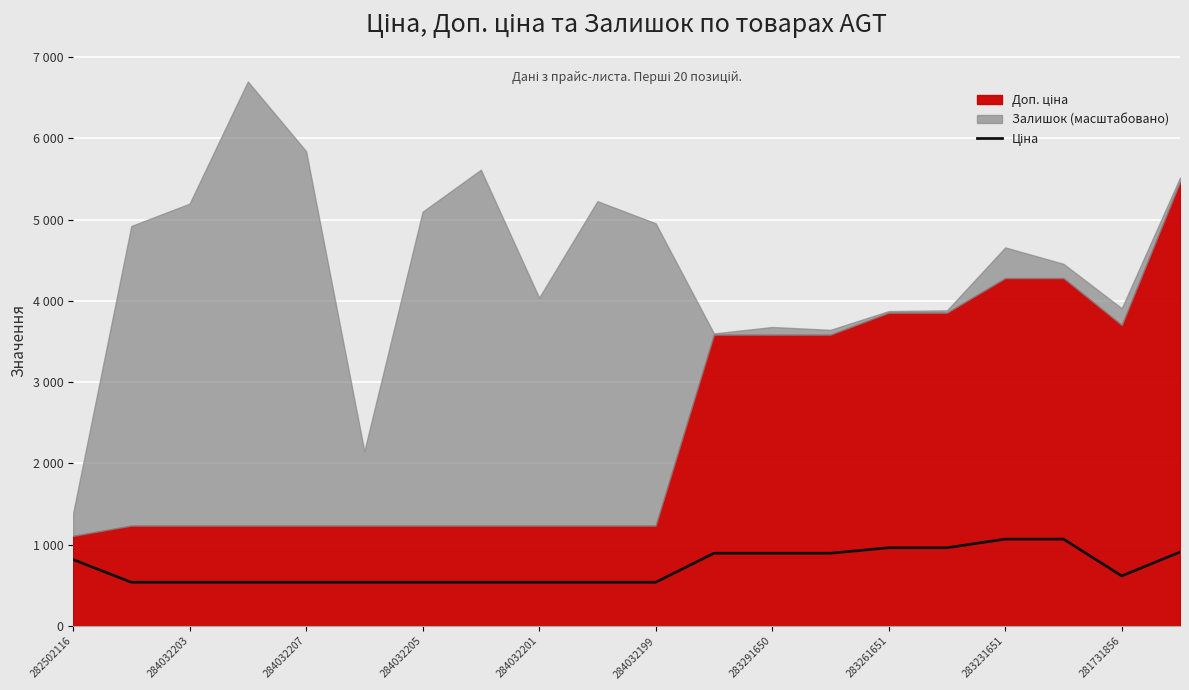

How many values are below 616?

10